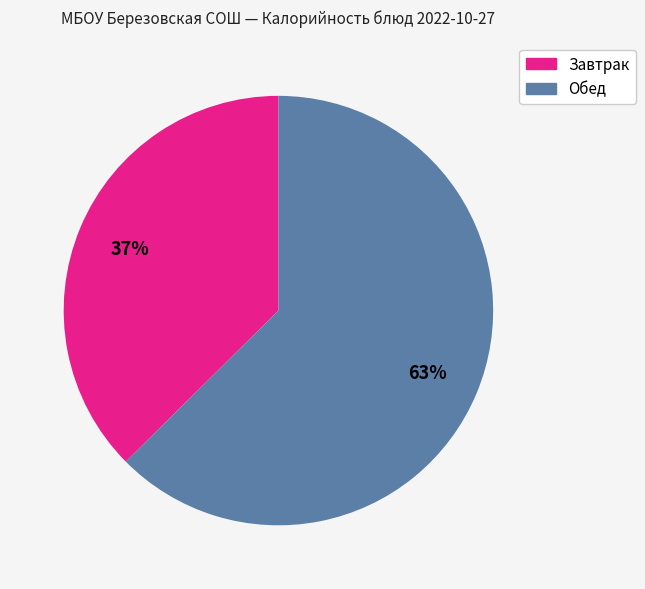

Does any single category account for the majority?

Yes